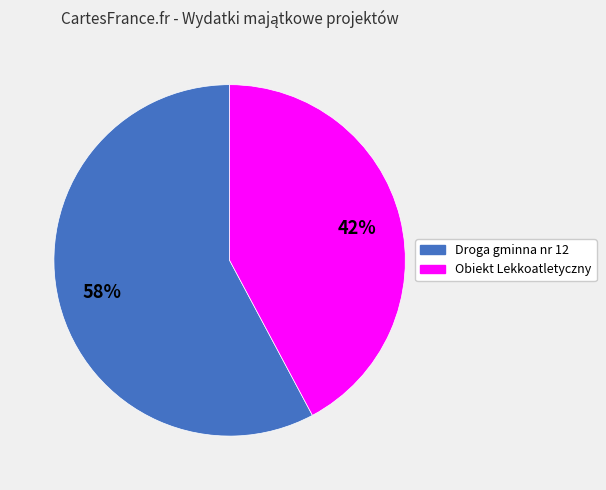

To the nearest percent, what percentage of the pie is Obiekt Lekkoatletyczny?

42%